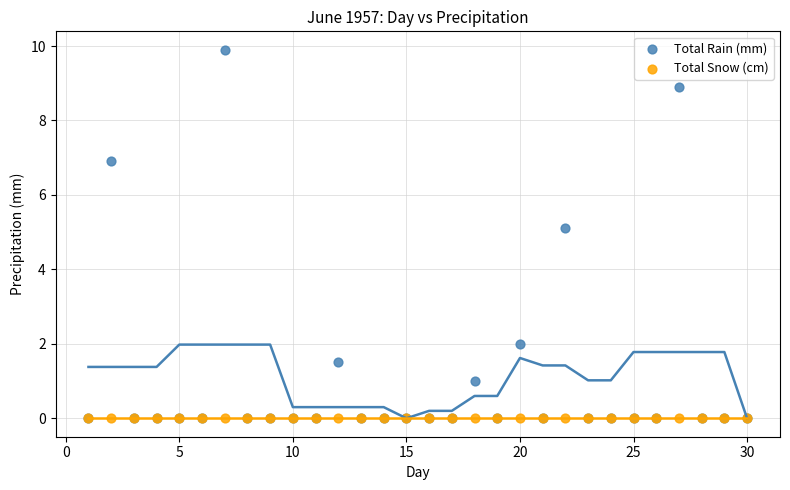

Across all series, what Y value is closest to 4?

5.1